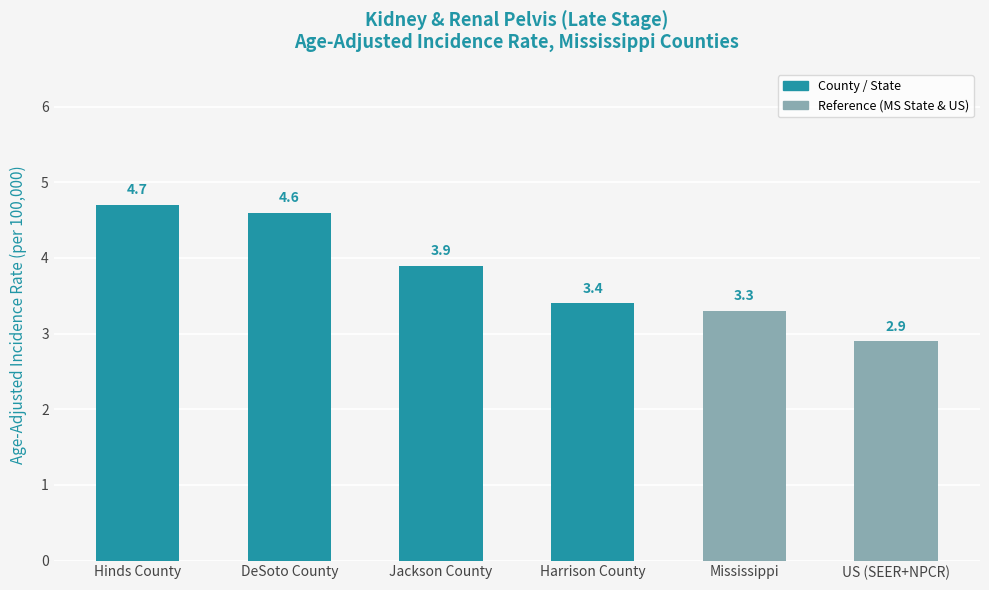

What is the ratio of the value at DeSoto County to the value at US (SEER+NPCR)?

1.6